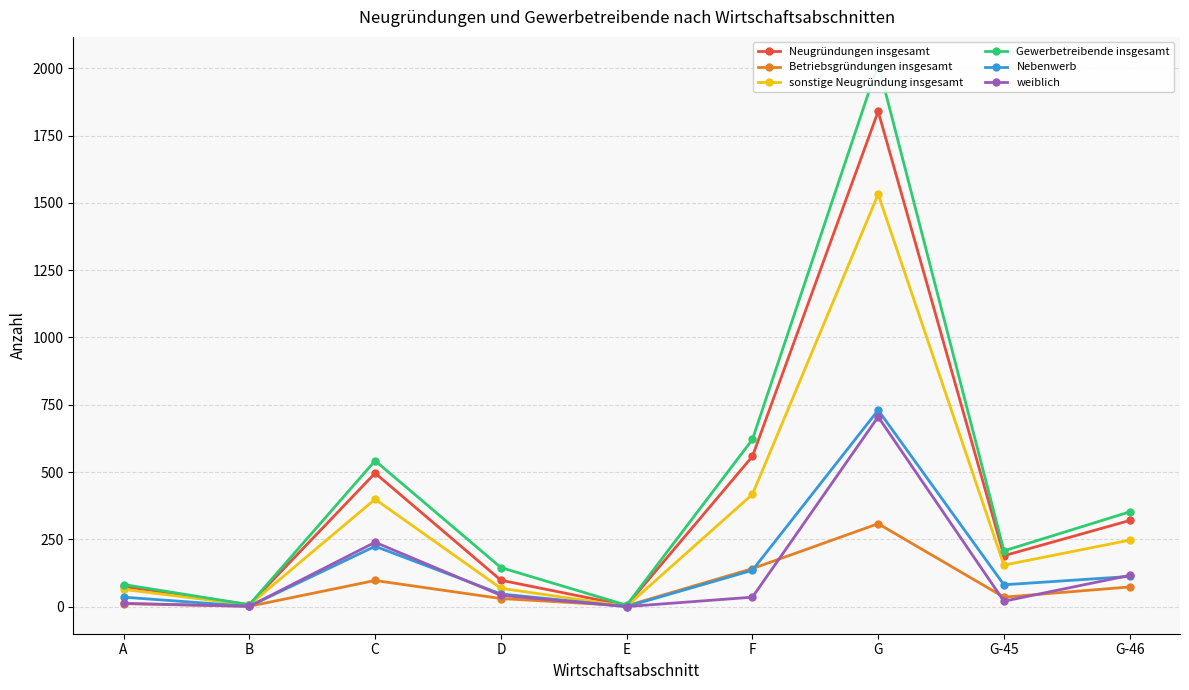

Is it true that Nebenwerb equals 135 at F?

True